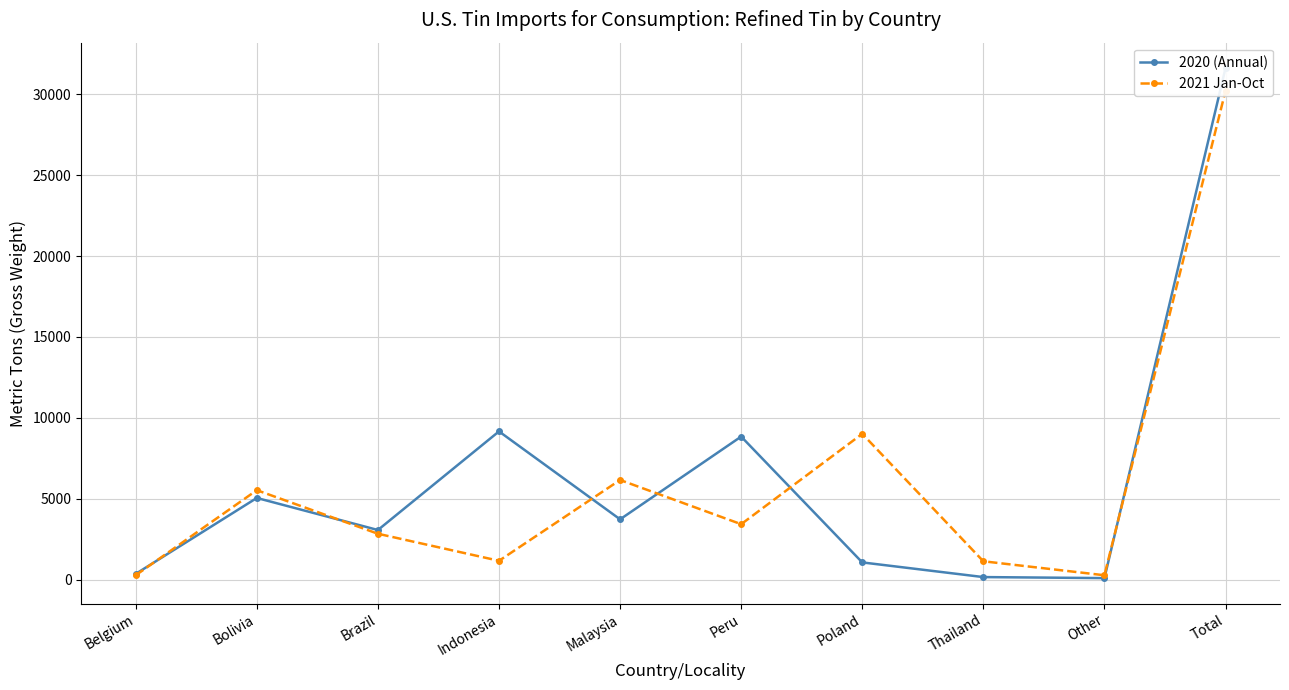

What is the smallest value displayed?

111